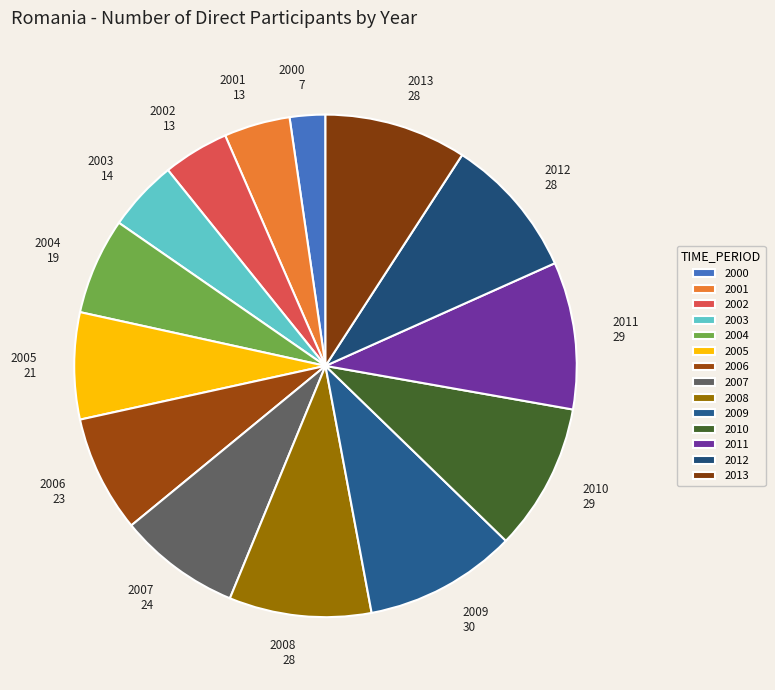

Does 2005 represent more than half of the total?

No